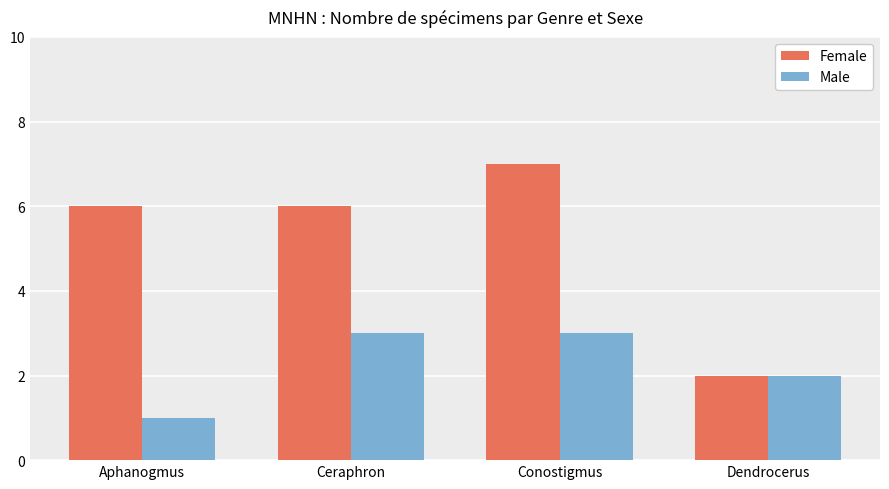

At which label does Male reach its minimum?

Aphanogmus